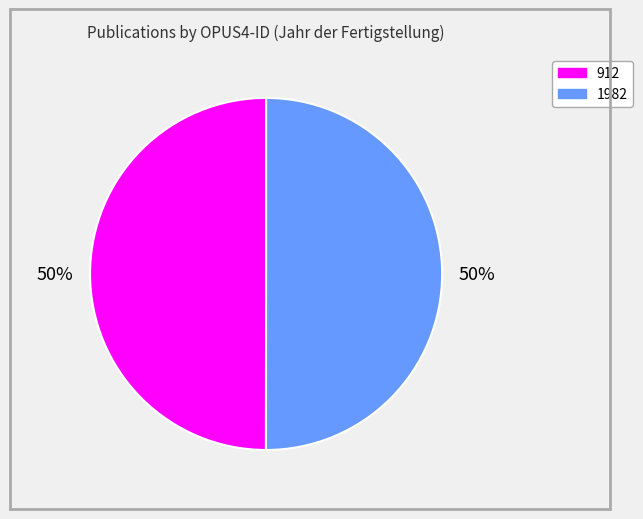

Approximately how many times larger is the value at 1982 compared to 912?

1.0